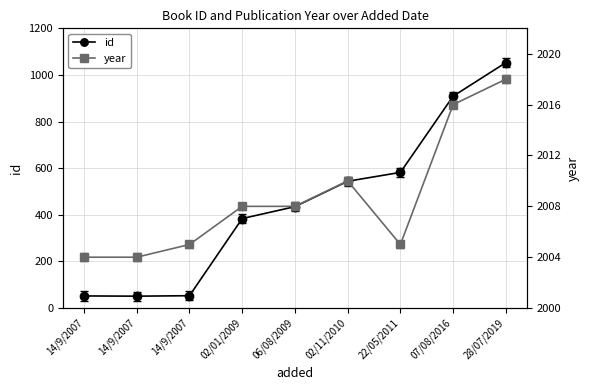

Does the chart have visible grid lines?

Yes